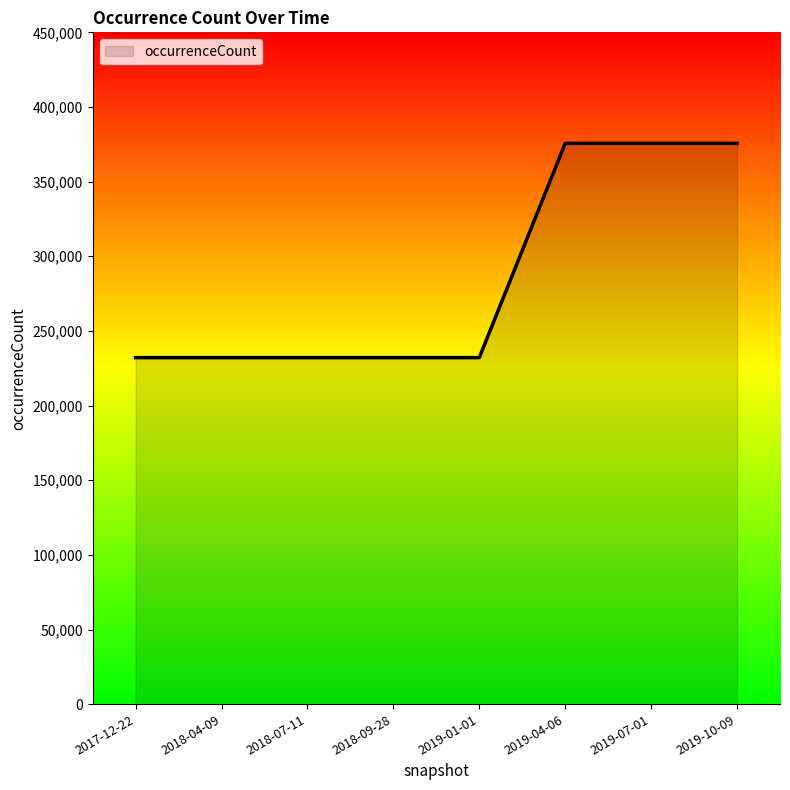

What is the minimum value shown in the chart?

232108